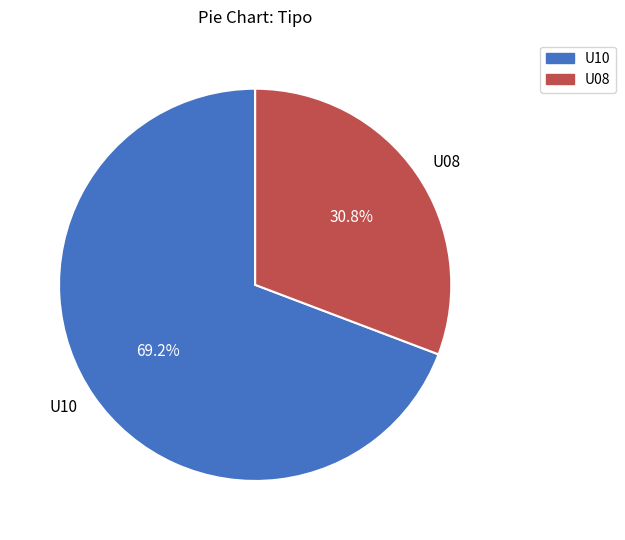

Is there any slice that represents more than half of the pie?

Yes